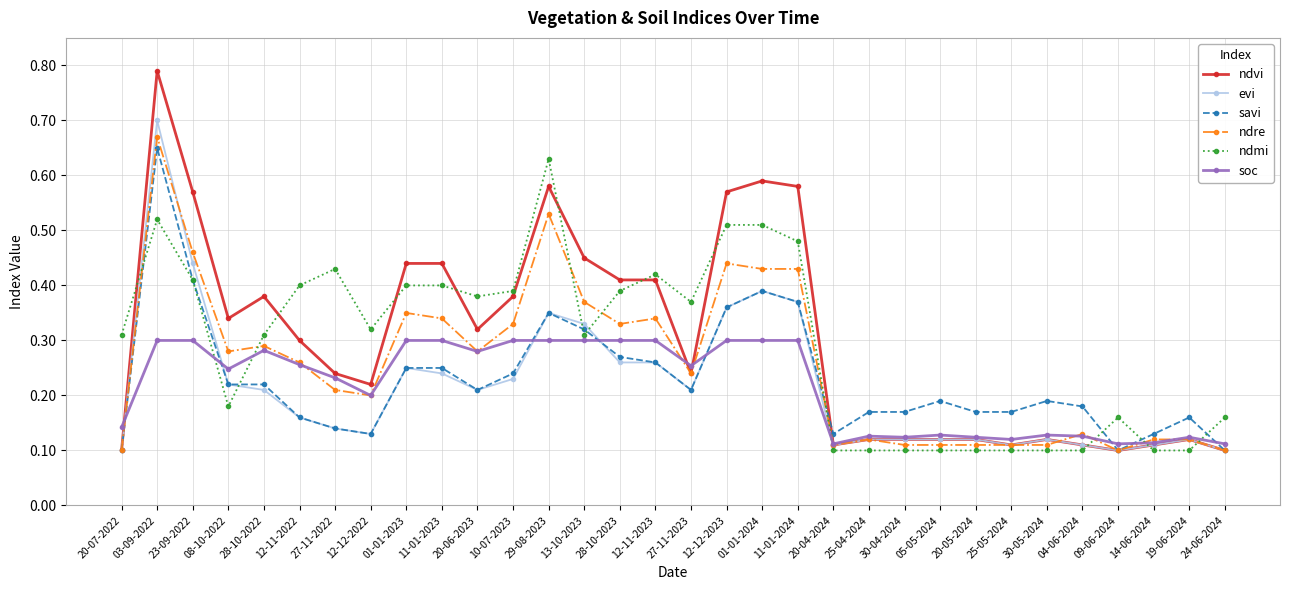

The ndre series shows 0.3 at 11-01-2023. True or false?

True